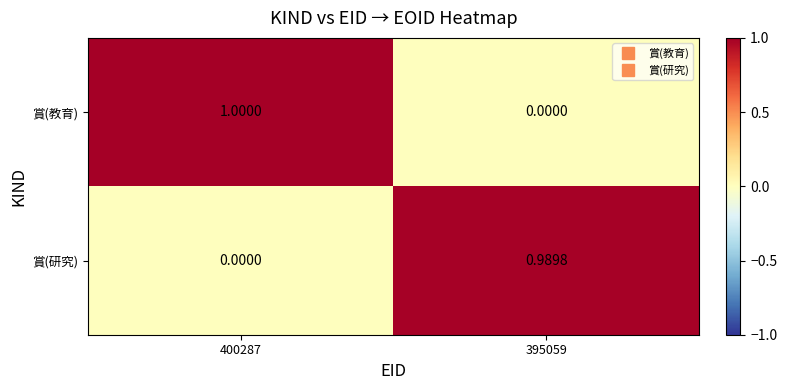

At how many categories does at least one series exceed 0?

2